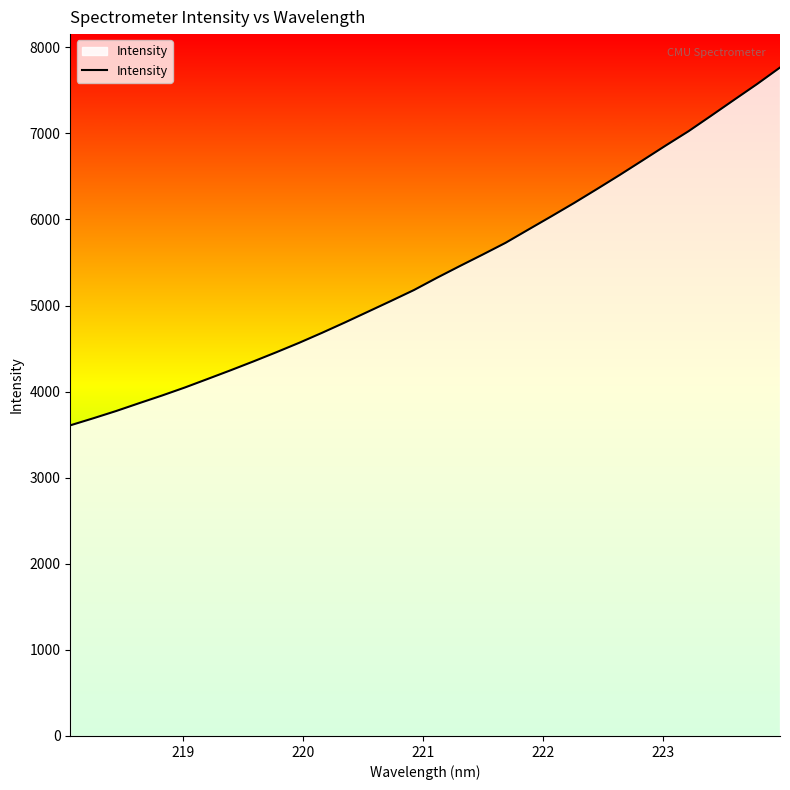

How many lines are shown in the chart?

1